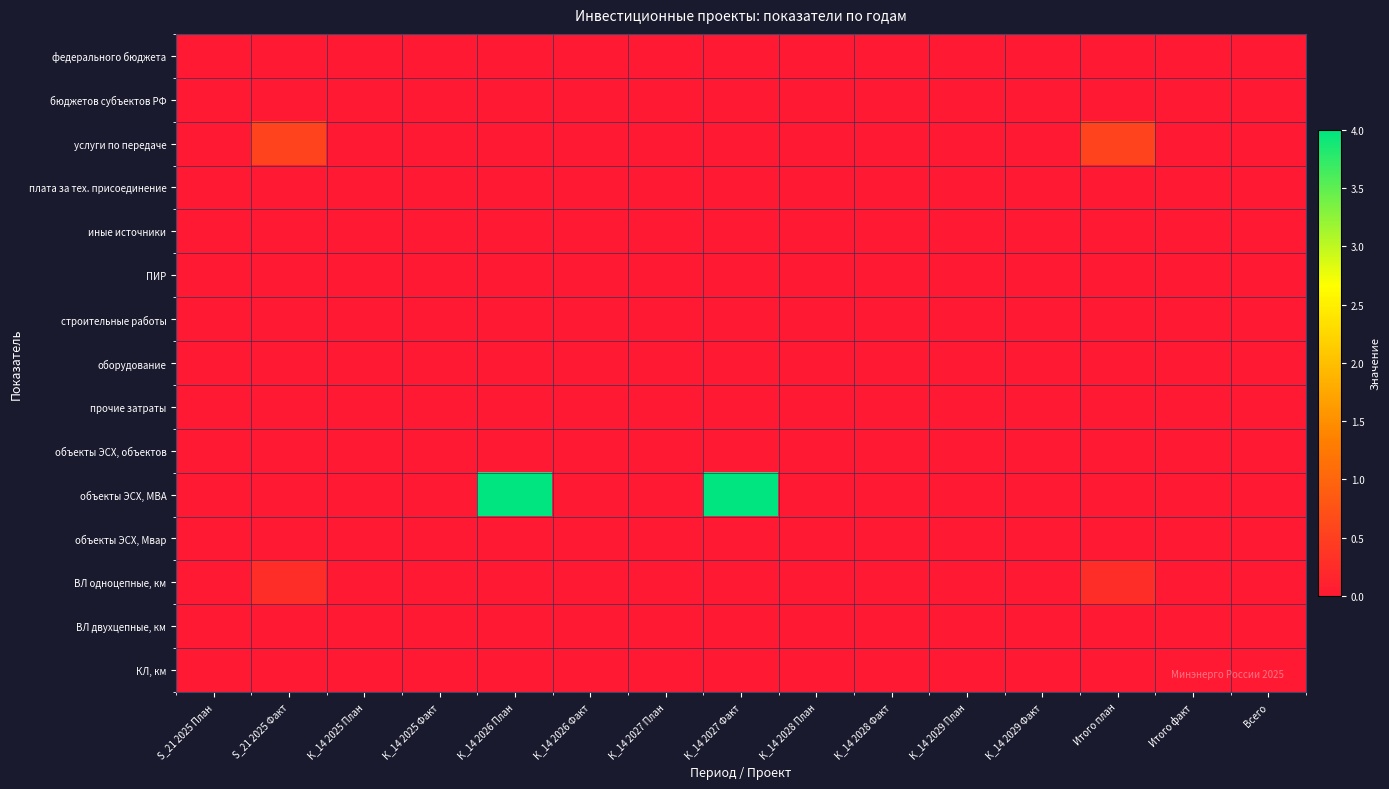

Rank the series by their maximum value, from highest to lowest.

объекты ЭСХ, МВА, услуги по передаче, ВЛ однoцепные, км, федерального бюджета, бюджетов субъектов РФ, плата за тех. присоединение, иные источники, ПИР, строительные работы, оборудование, прочие затраты, объекты ЭСХ, объектов, объекты ЭСХ, Мвар, ВЛ двухцепные, км, КЛ, км